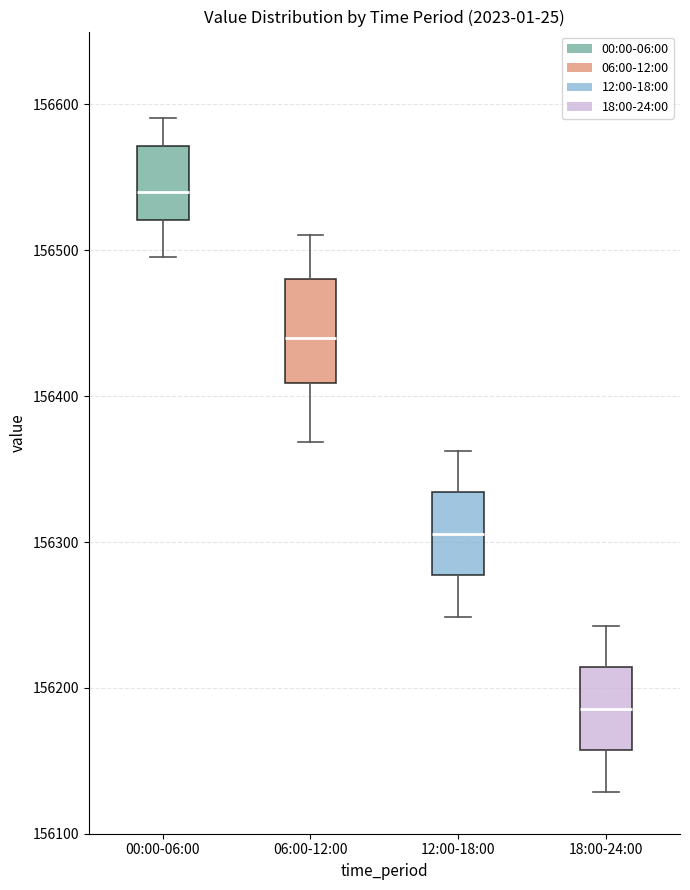

Where does the median line of the box for 06:00-12:00 sit on the y-axis? The values are not printed on the chart, so give them approximately, as read against the axis.

156440